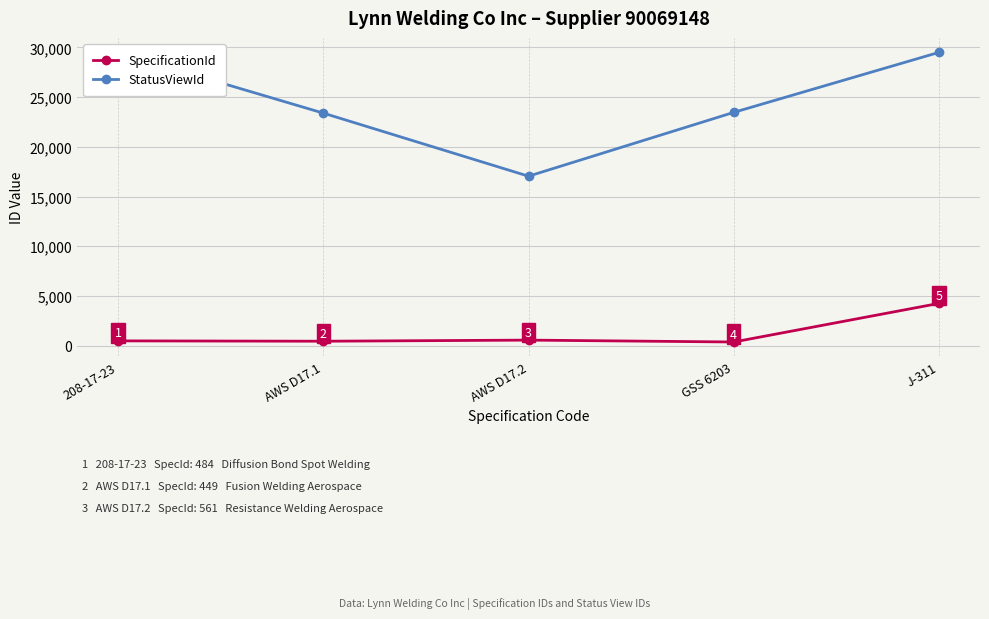

Between AWS D17.1 and GSS 6203, which series saw the biggest shift?

SpecificationId